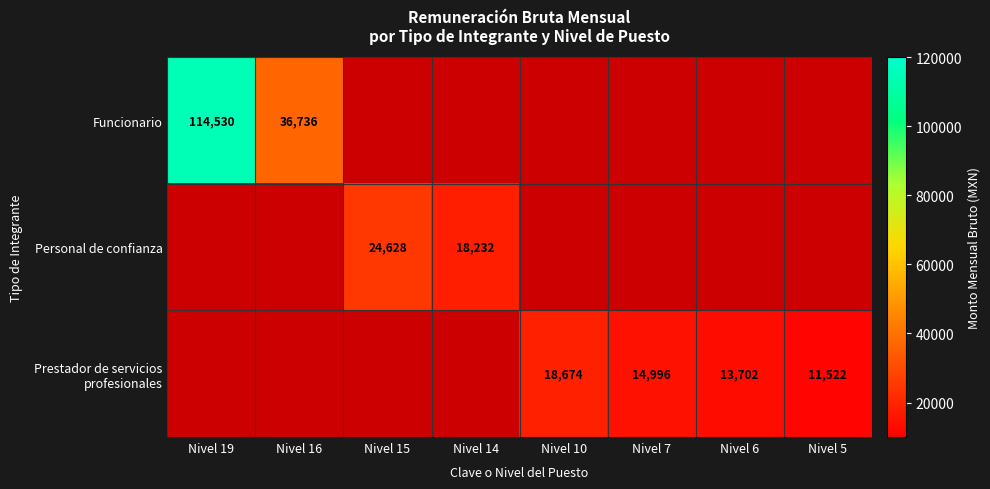

List the labels in order of Personal de confianza value, smallest first.

Nivel 14, Nivel 10, Nivel 7, Nivel 6, Nivel 5, Nivel 19, Nivel 16, Nivel 15